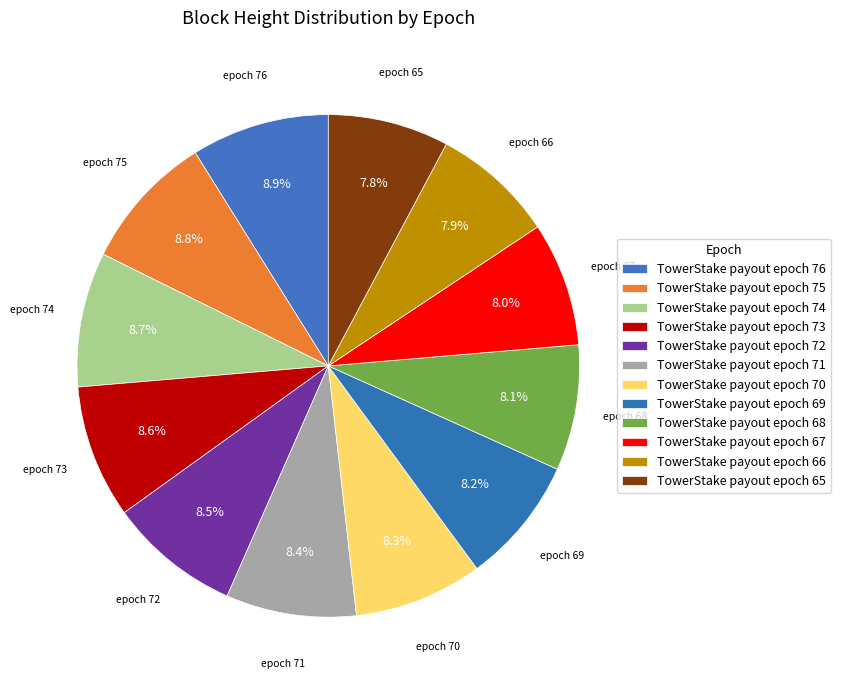

How many slices are in this pie chart?

12